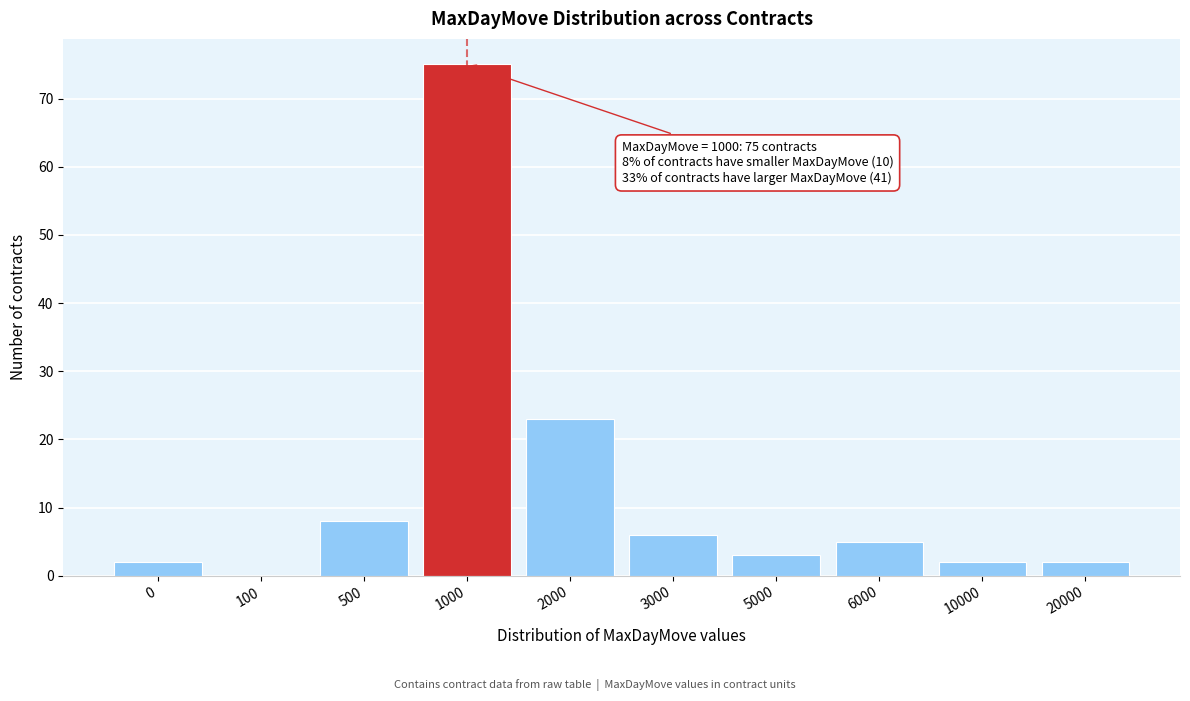

Reading right to left, extract all data points from this chart.

20000=2	10000=2	6000=5	5000=3	3000=6	2000=23	1000=75	500=8	100=0	0=2